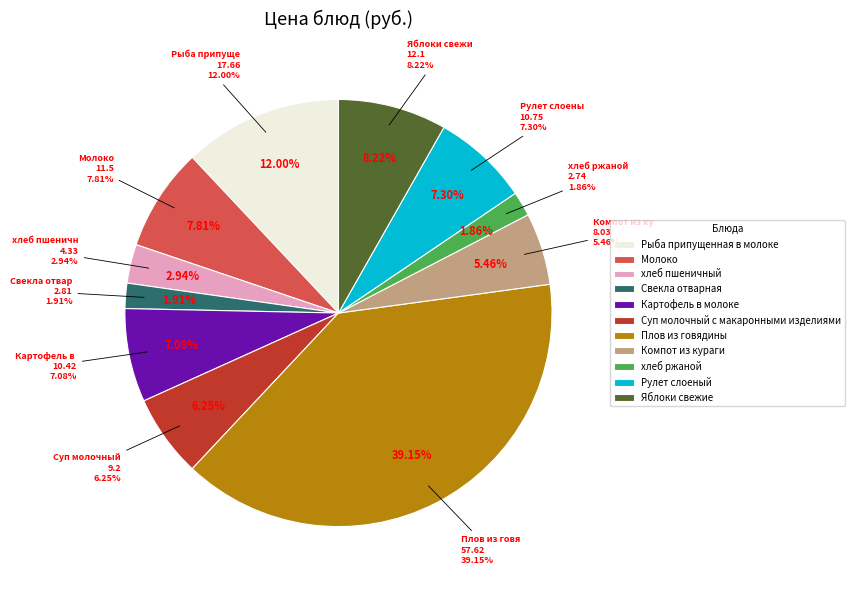

To the nearest percent, what portion does Компот из кураги represent?

5%